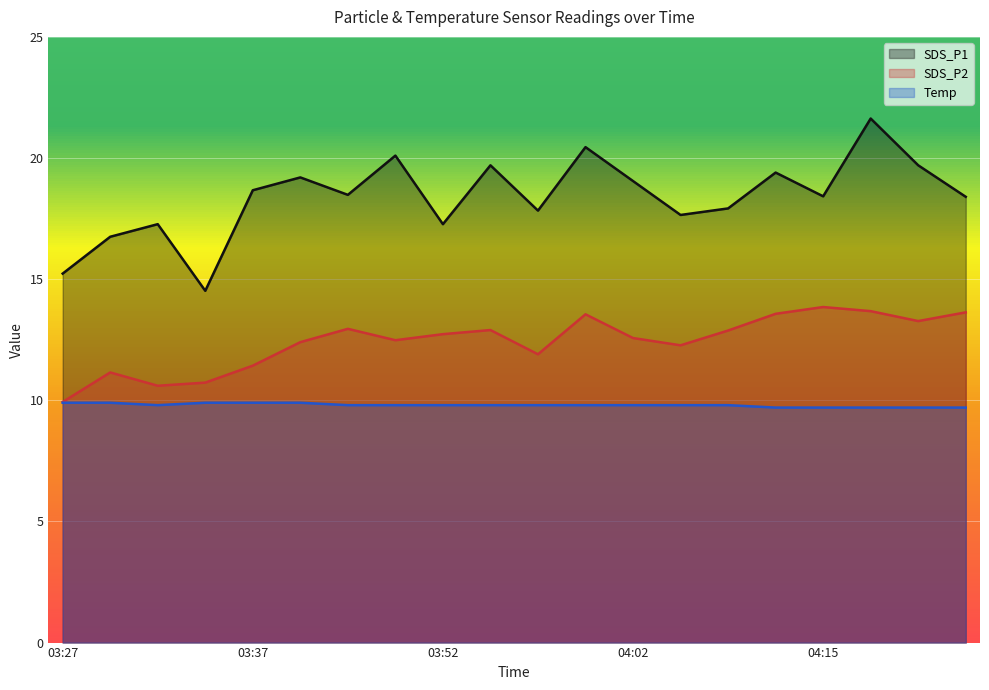

At which category does the chart reach its peak across all series?

04:17